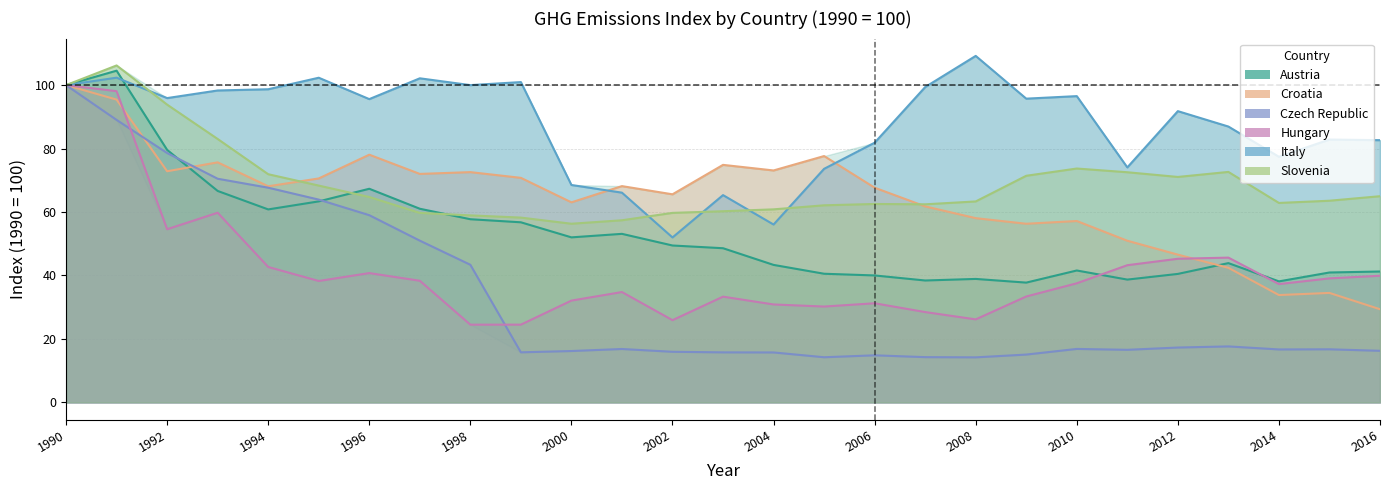

How many interior local peaks does the Hungary series have?

6